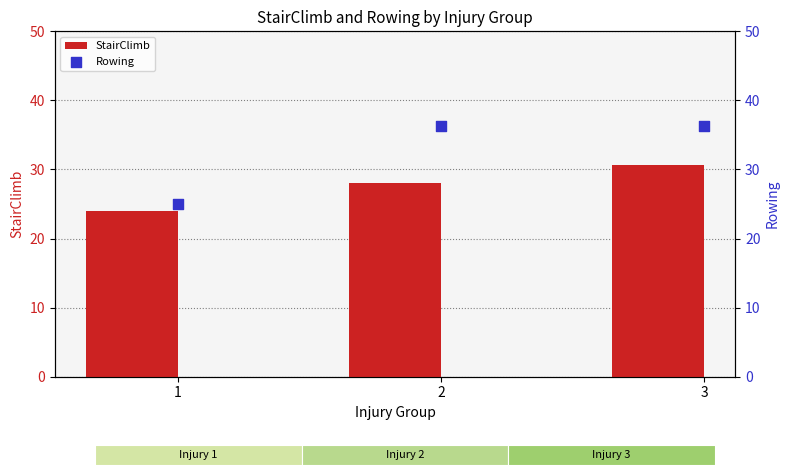

What are all the series names shown in the legend?

StairClimb, Rowing